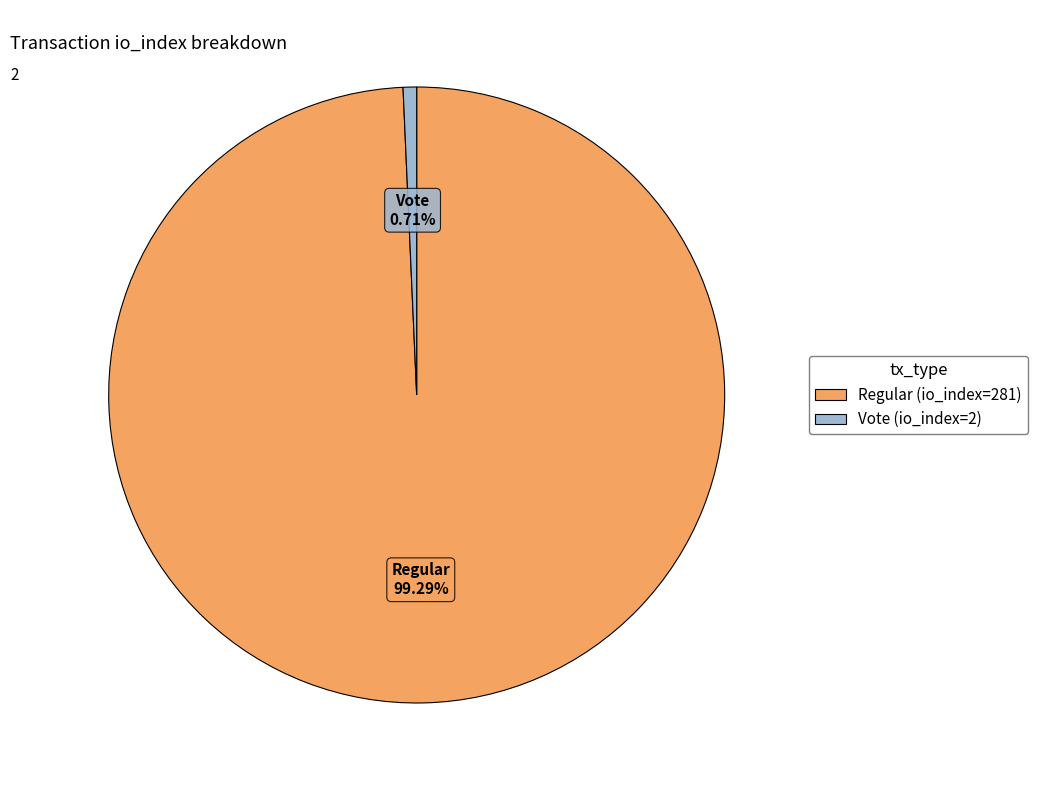

How much of the chart is everything except Regular (io_index=281)?

0.7%